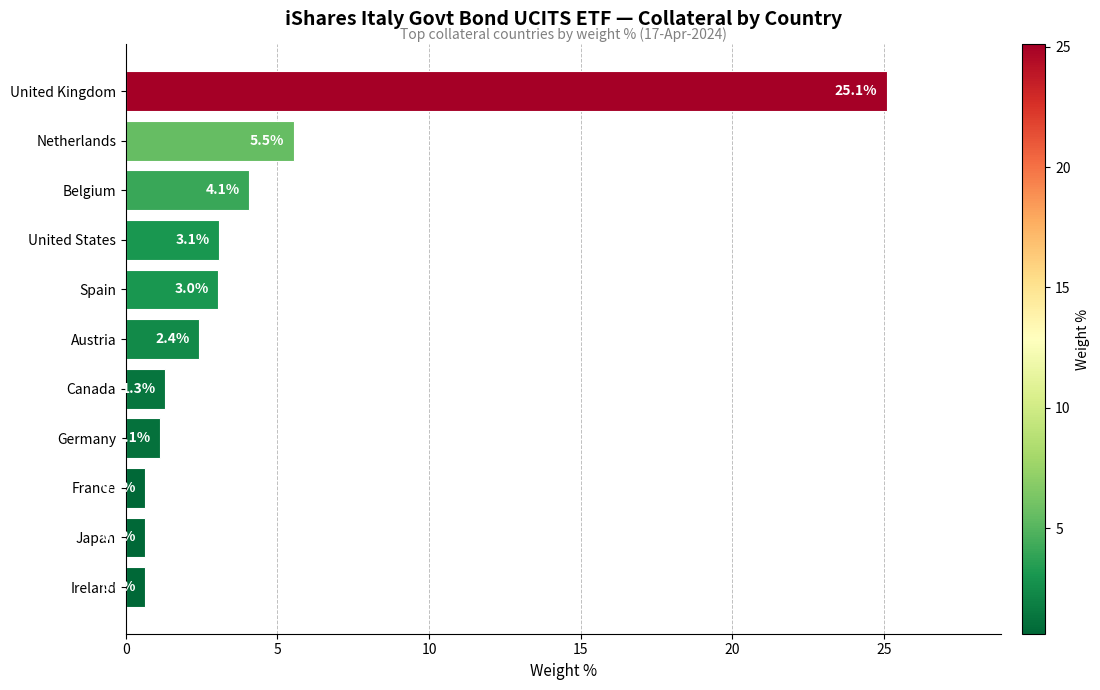

Does the chart contain any negative values?

No